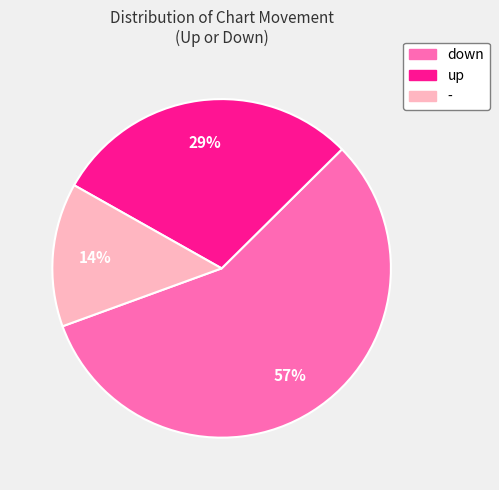

Does - represent more than half of the total?

No